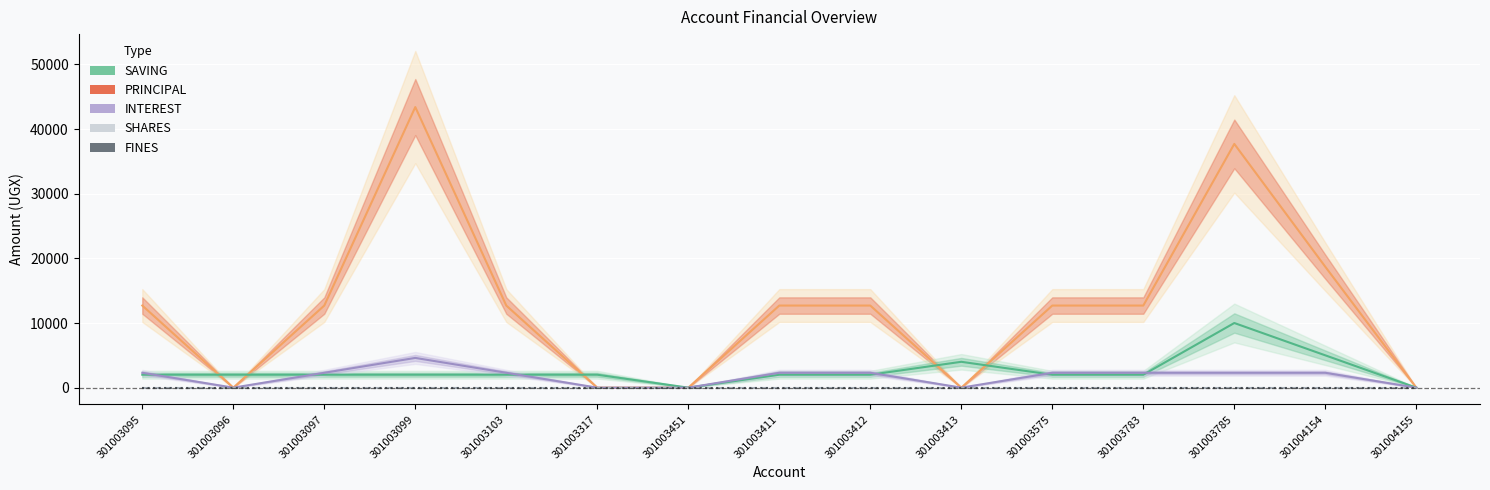

How many distinct data groups are displayed?

5